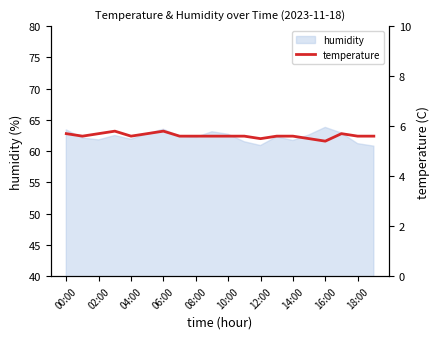

The value of humidity at 02:00 is 92.1. True or false?

False